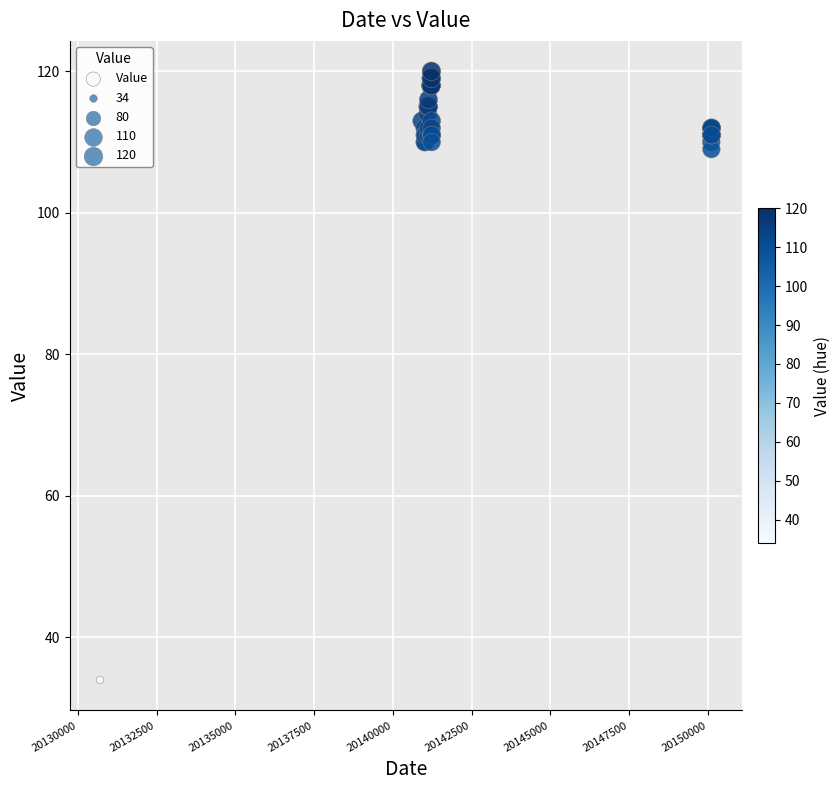

What Y value in the scatter plot is closest to 77?

109